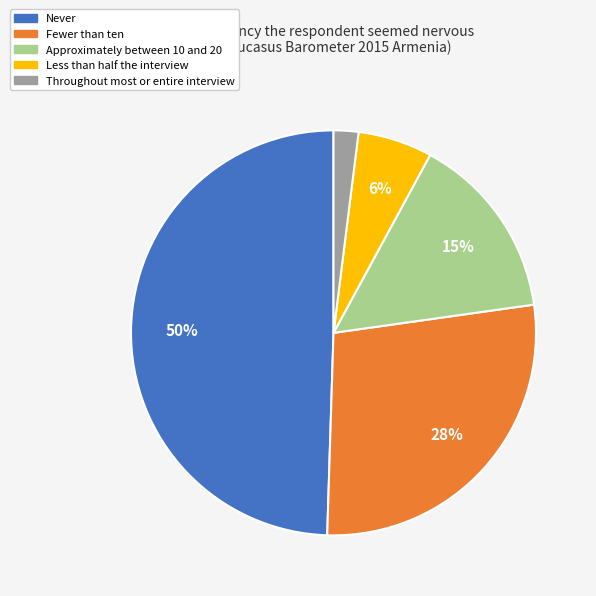

Which slice is the smallest?

Throughout most or entire interview